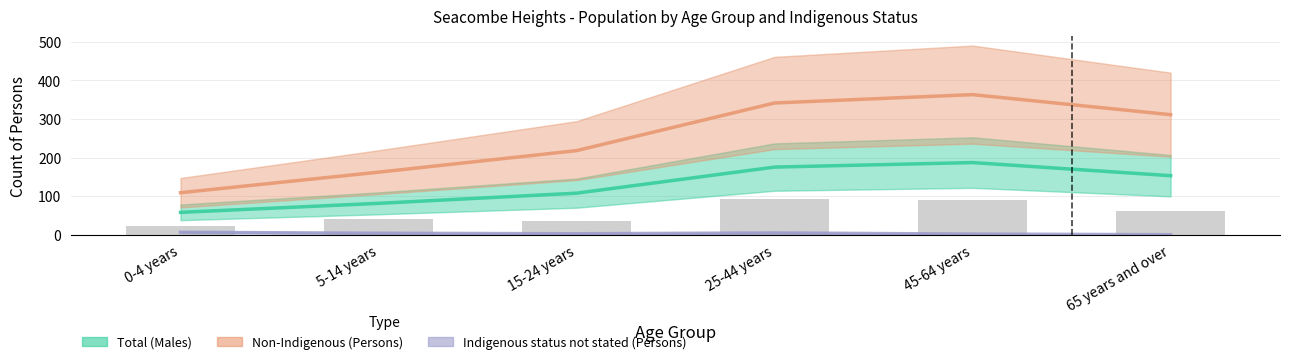

How many groups of bars are there?

6